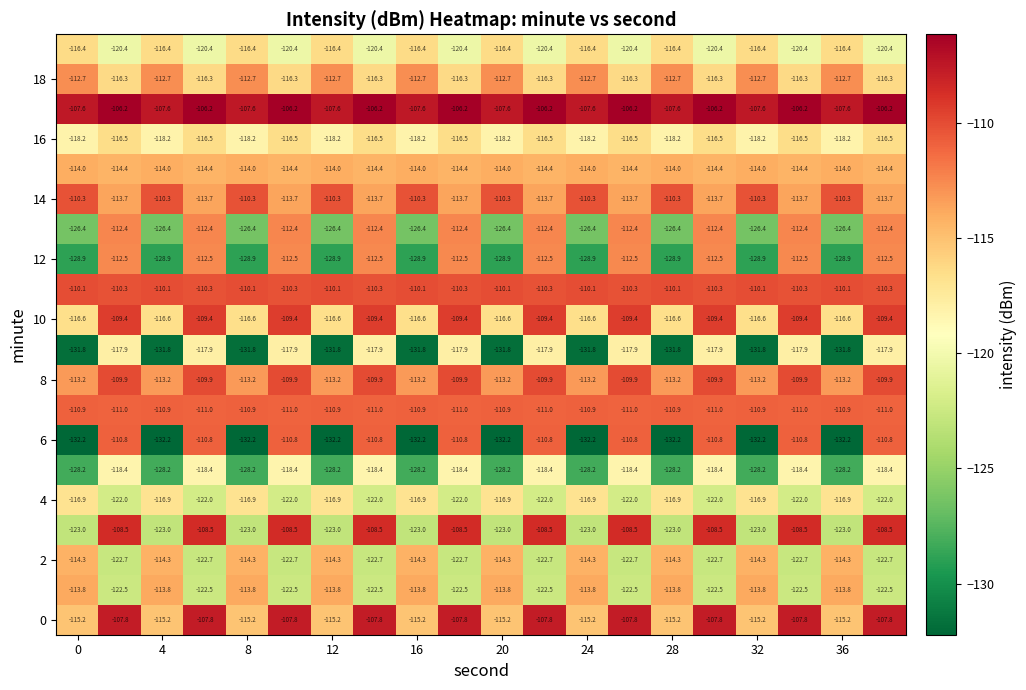

What is the greatest value displayed?

-106.2